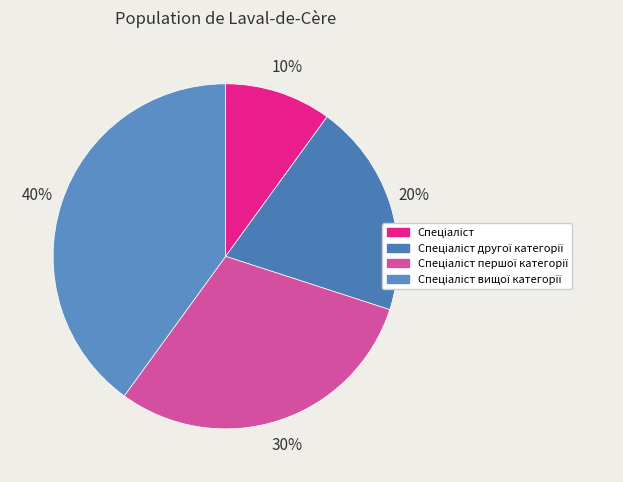

Count the number of slices in the pie.

4